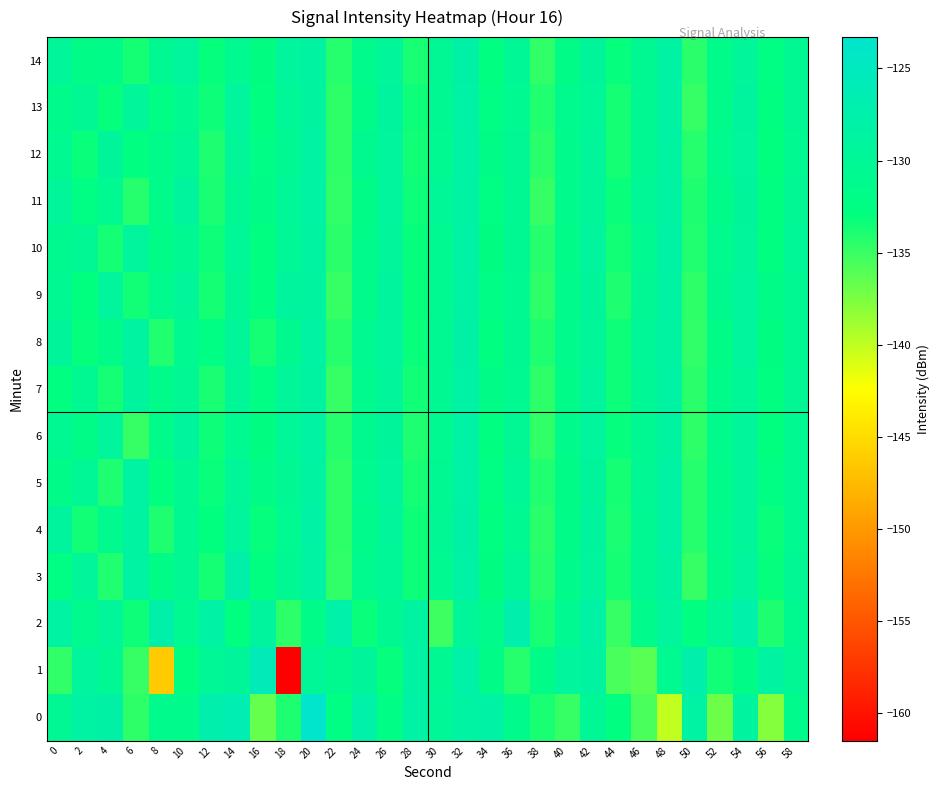

Which series has the largest total across all categories?

2